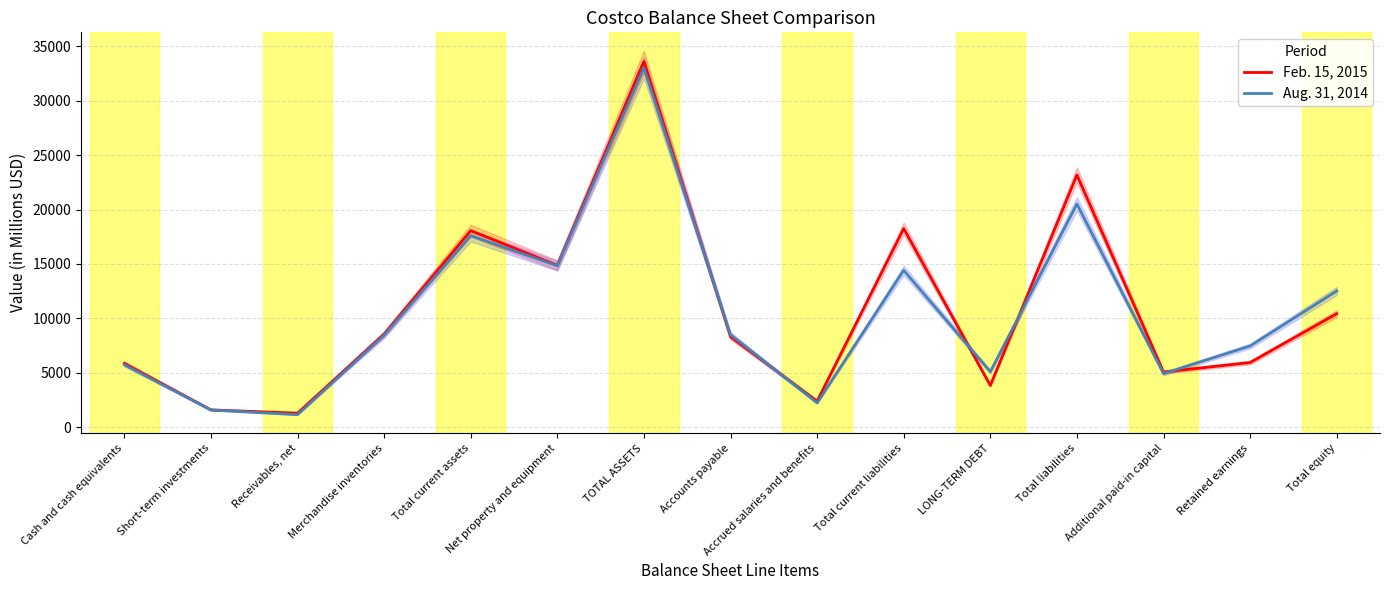

In Aug. 31, 2014, how many points are higher than both neighbors (excluding endpoints)?

4